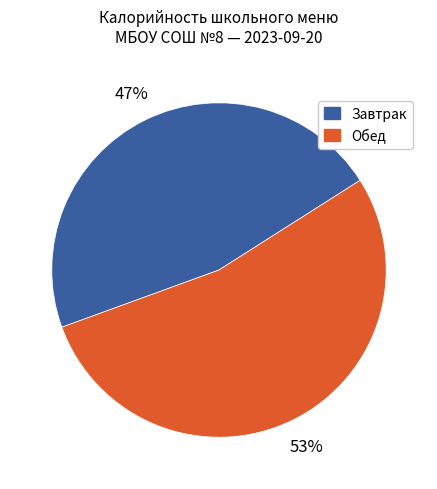

What is the ratio of the value at Завтрак to the value at Обед?

0.9